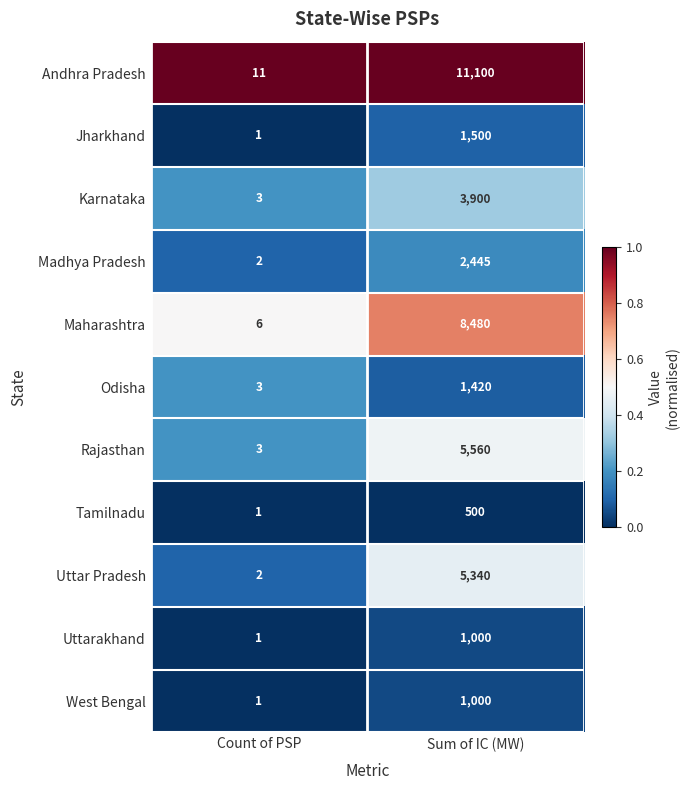

Which series has the largest total across all categories?

Andhra Pradesh